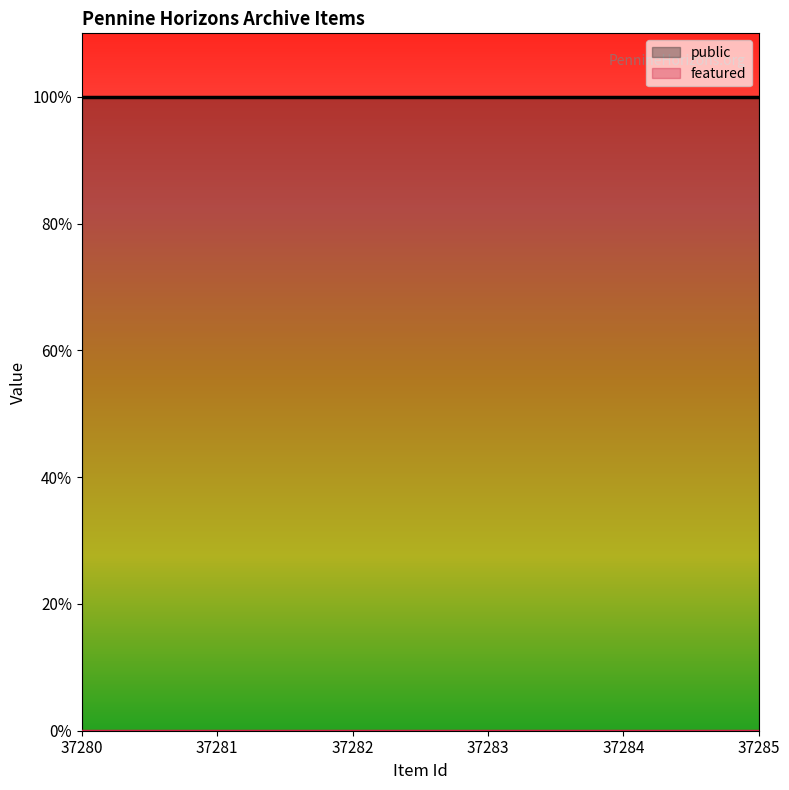

True or false: public and featured intersect in this chart.

False